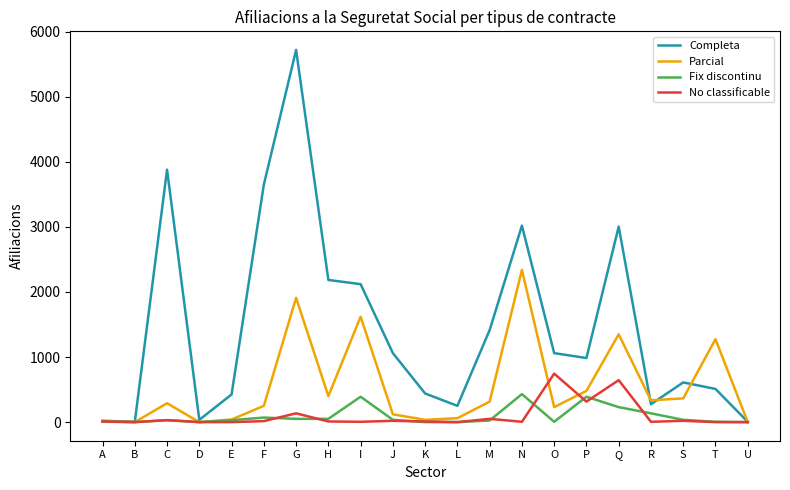

Is this an area chart (filled region under the line)?

No